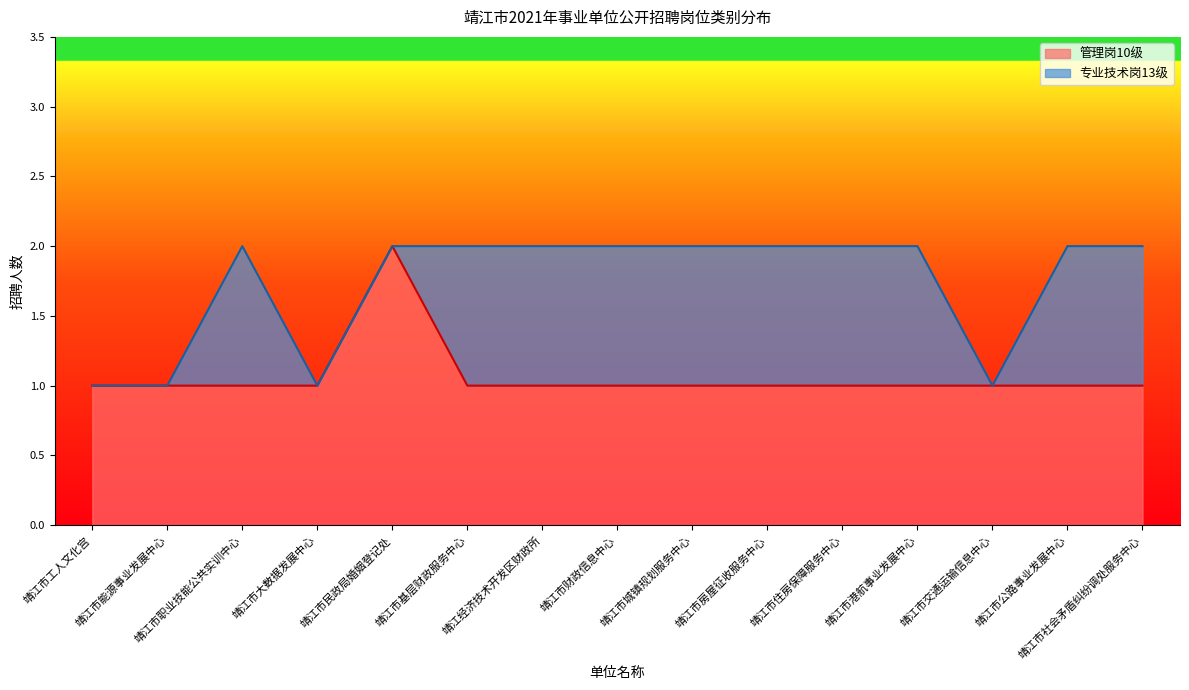

What is the sum of all values?

16